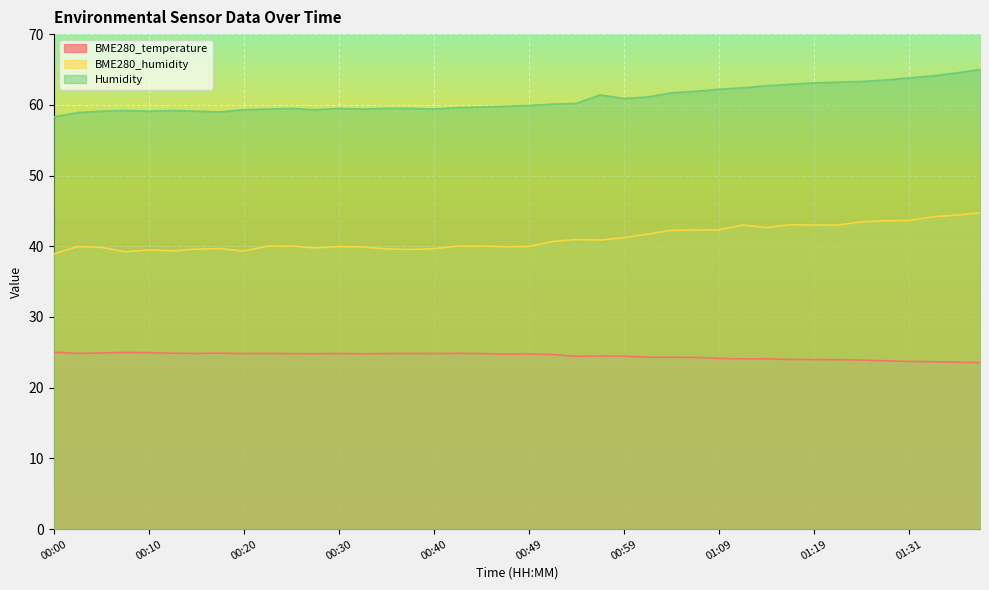

What are all the series names shown in the legend?

BME280_temperature, BME280_humidity, Humidity